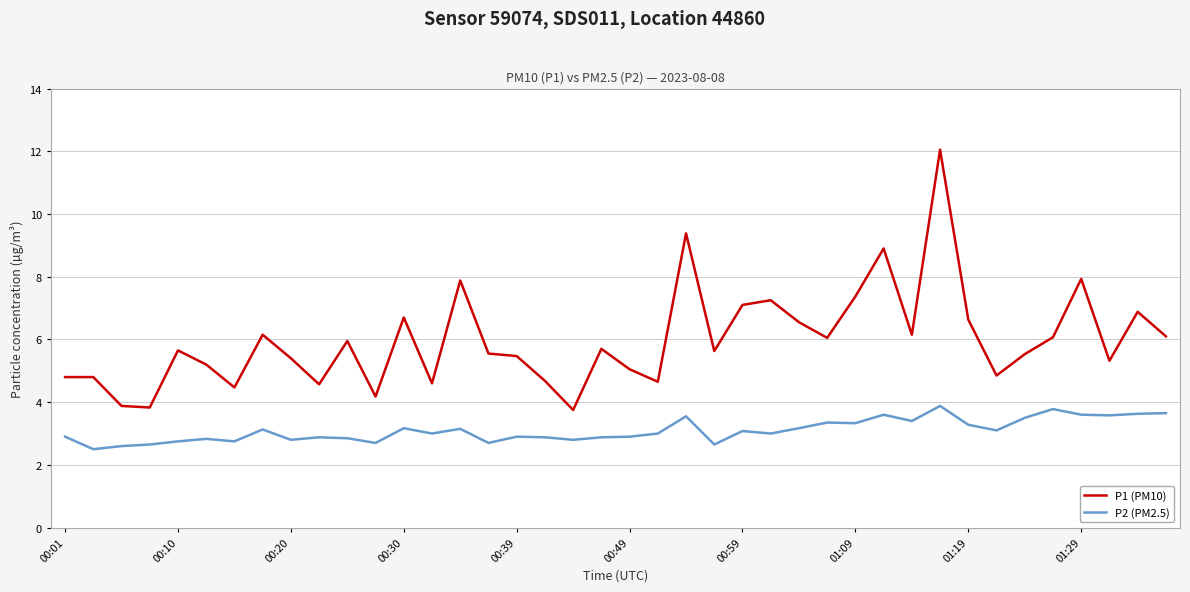

Which series has the largest range (max minus min)?

P1 (PM10)